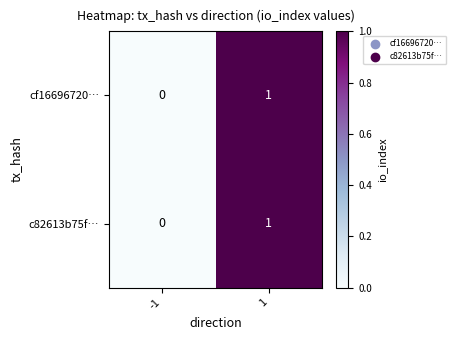

The value of c82613b75f… at -1 is 0. True or false?

True